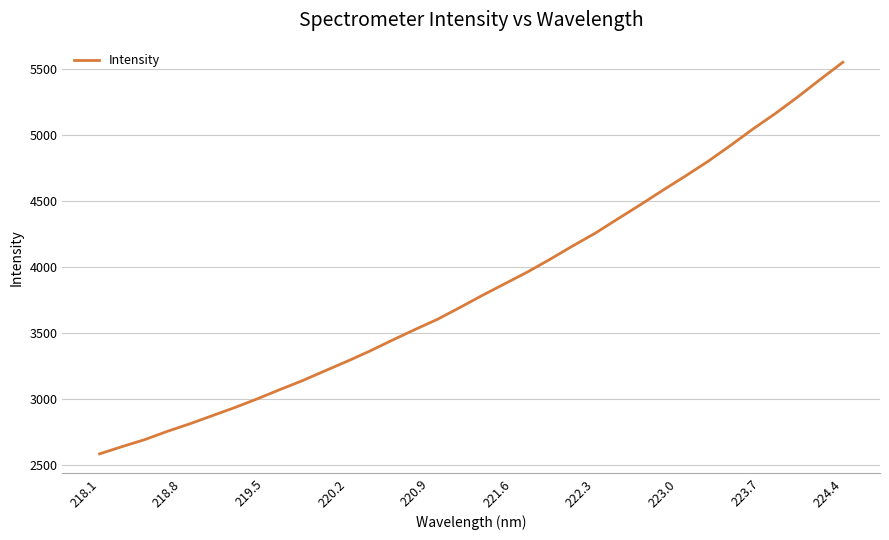

What is the greatest value displayed?

5548.4